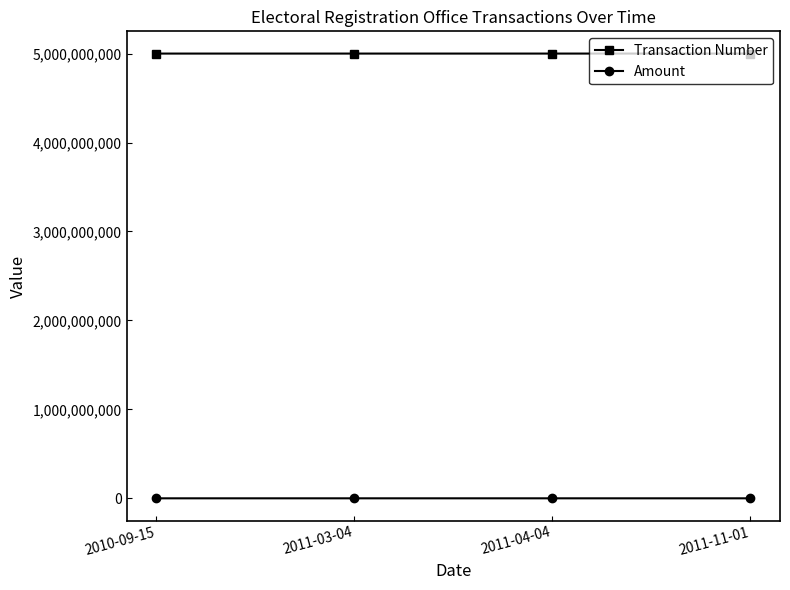

What is the minimum value for Transaction Number?

5000101299.0